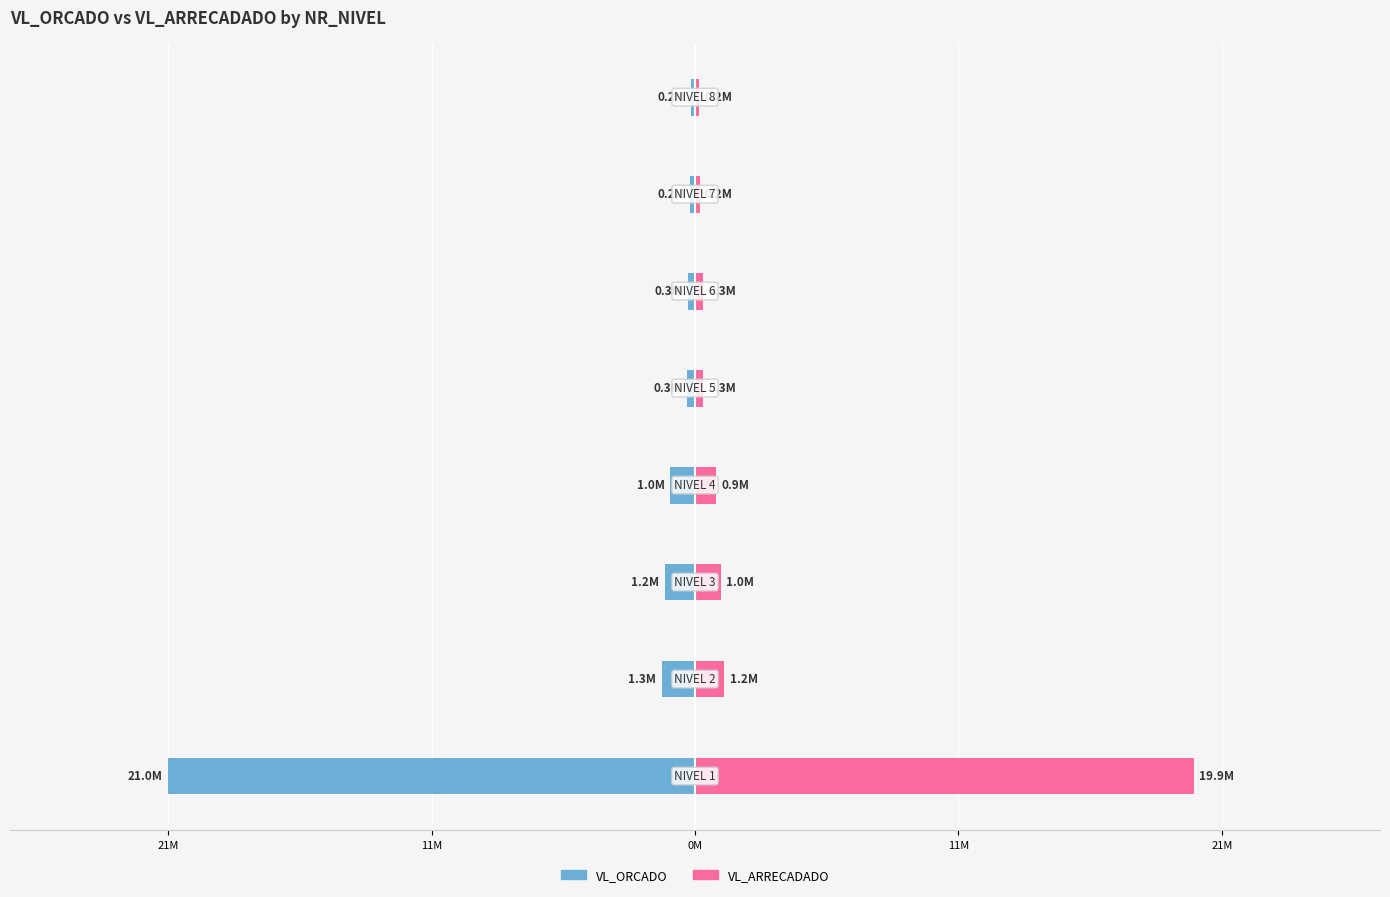

Reading right to left, extract all data points from this chart.

VL_ORCADO: -0.2	-0.2	-0.3	-0.3	-1.0	-1.2	-1.3	-21.0
VL_ARRECADADO: 0.2	0.2	0.3	0.3	0.9	1.0	1.2	19.9